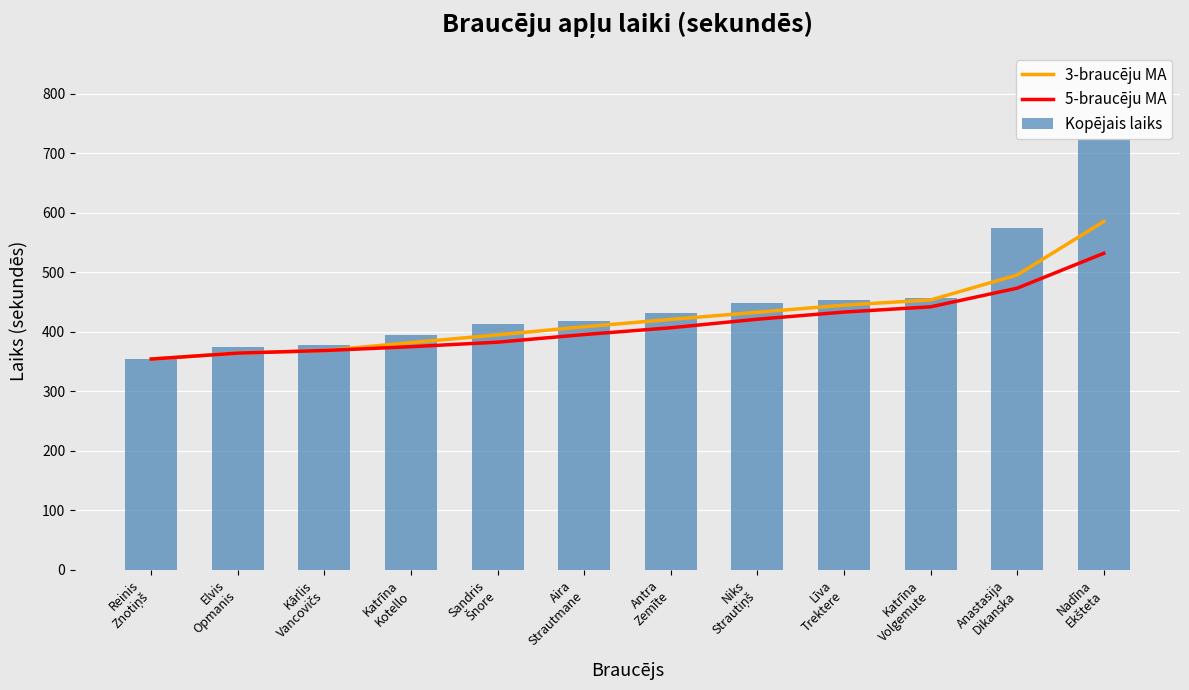

What is the maximum value shown in the chart?

724.0